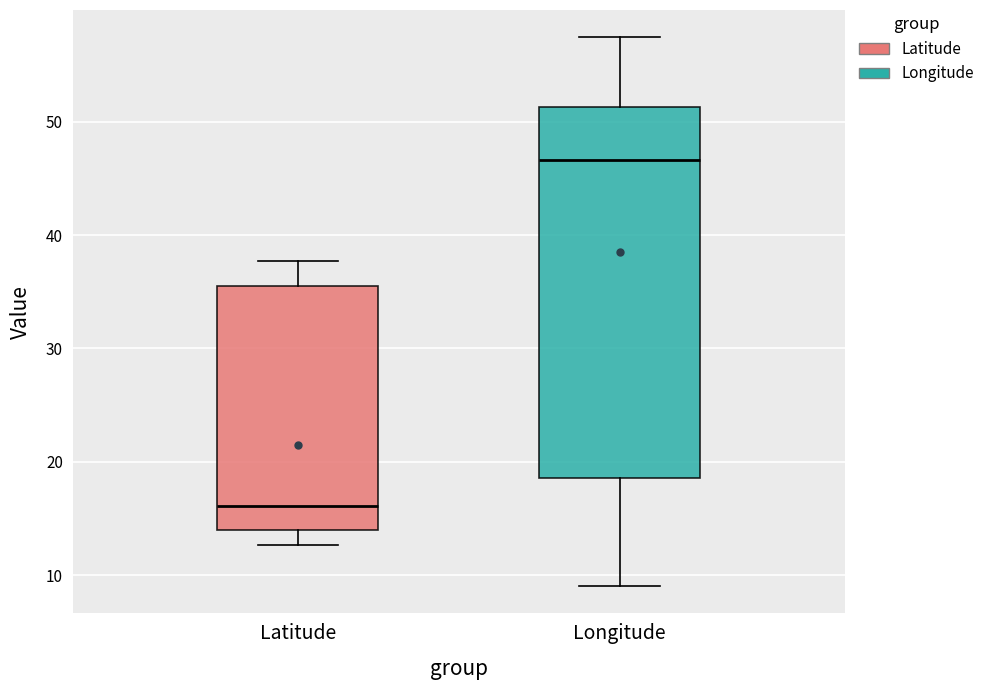

Reading left to right, transcribe this box plot: for each box, give where its median line is, the range the box spans, and where its two whiskers end, as read against the y-axis. The values are not printed on the chart, so give them approximately, as read against the axis.

Latitude: median 16, box 14 to 36, whiskers 13 to 38
Longitude: median 47, box 19 to 51, whiskers 9 to 57